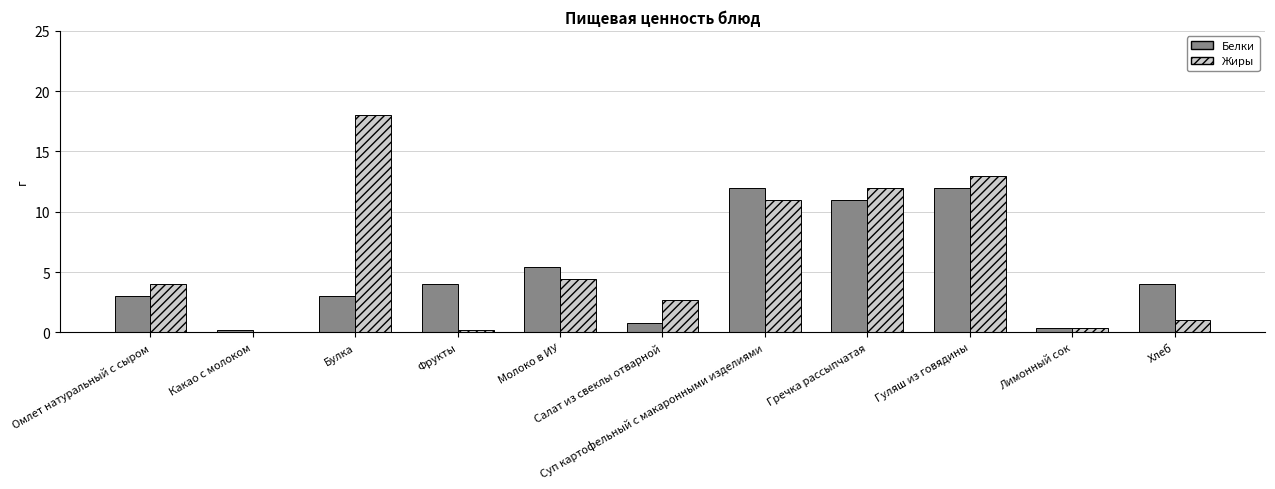

What is the sum of all Белки values?

55.8